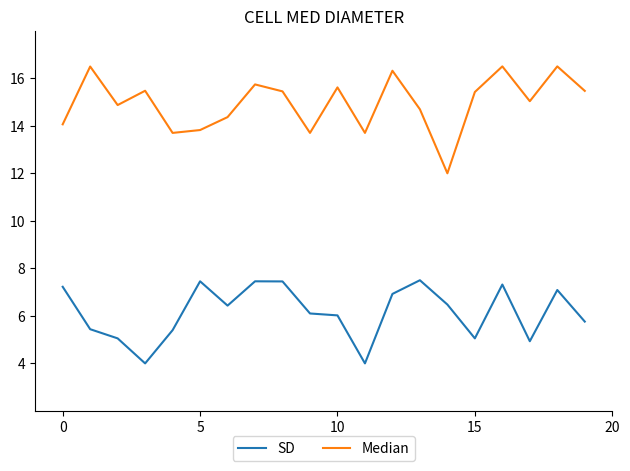

What are all the series names shown in the legend?

SD, Median